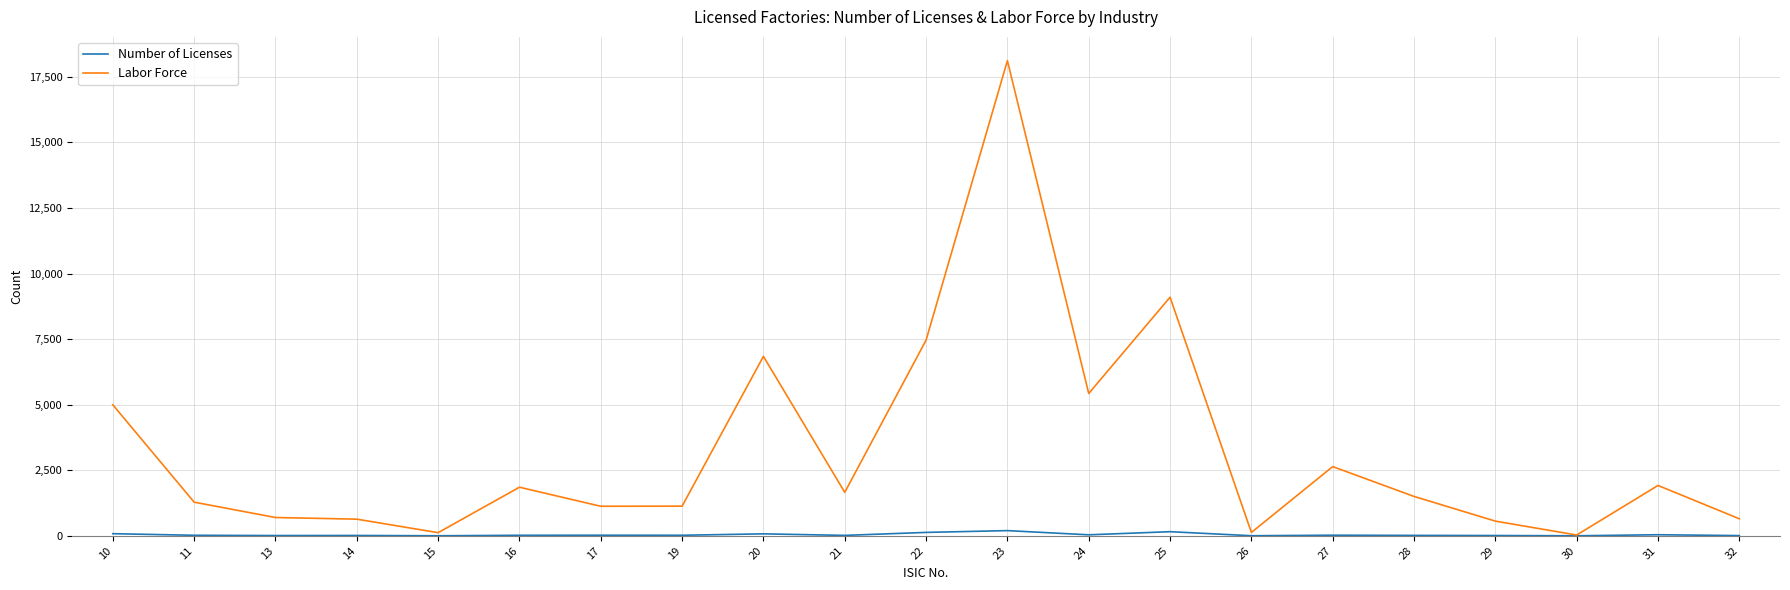

How many lines are shown in the chart?

2